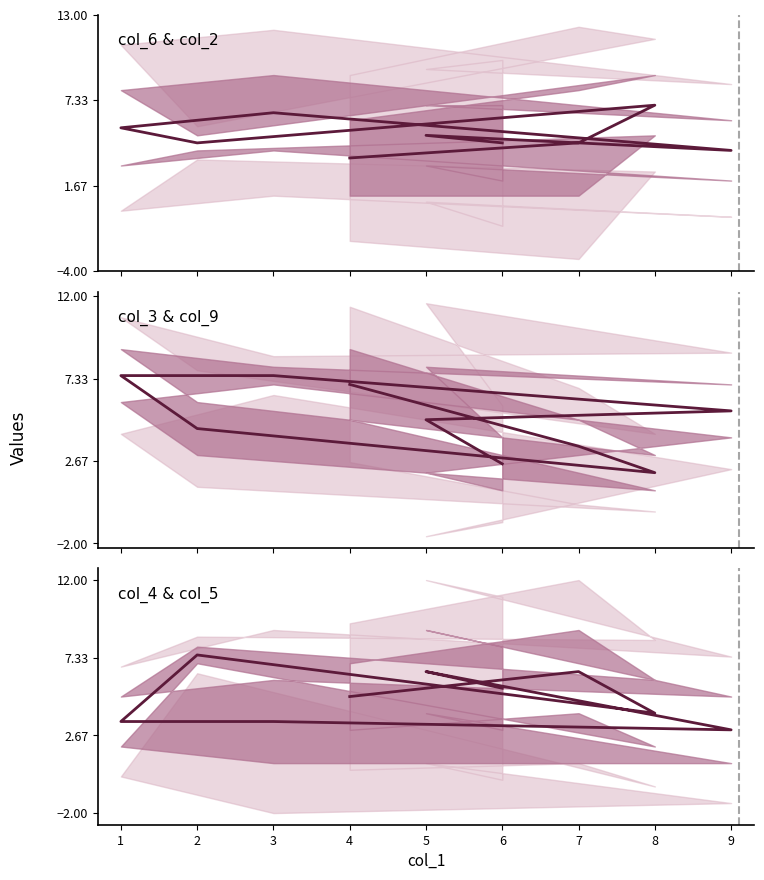

Rank the categories by col_6 & col_2 value from highest to lowest.

8, 3, 1, 5, 7, 2, 6, 9, 4